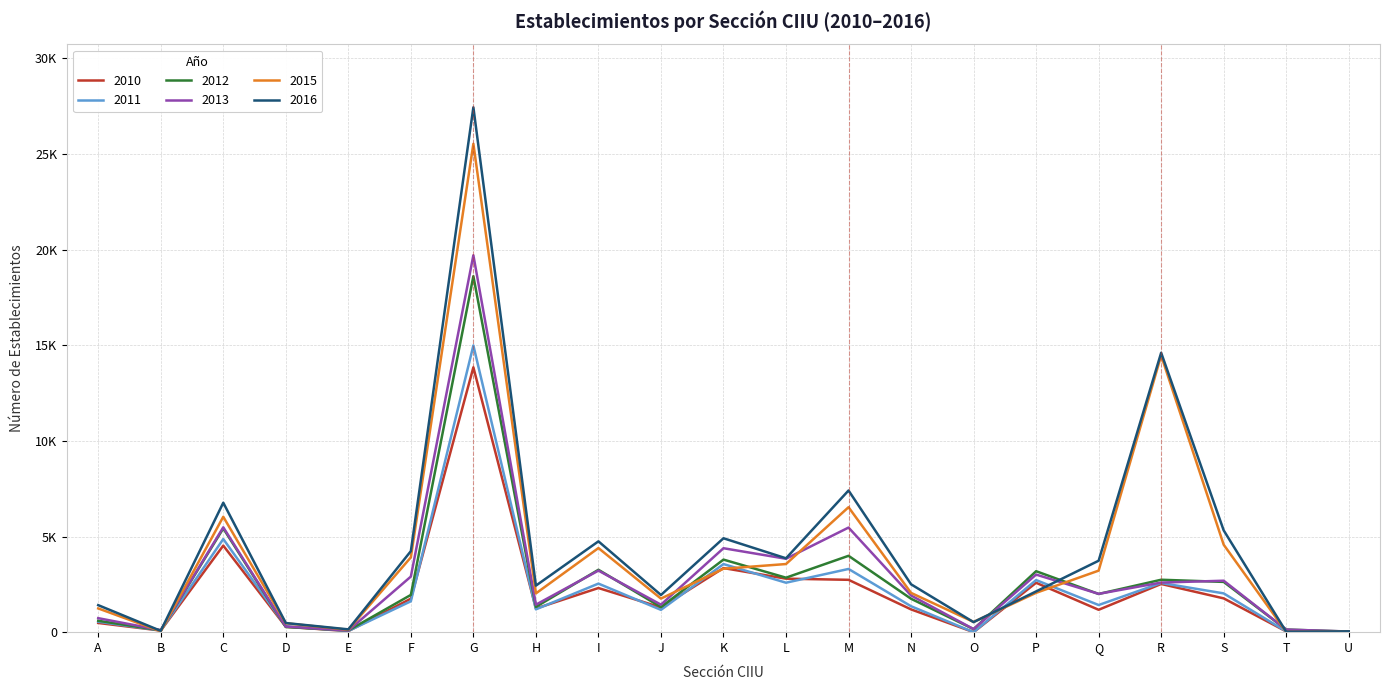

Which series changed the most between E and I?

2016